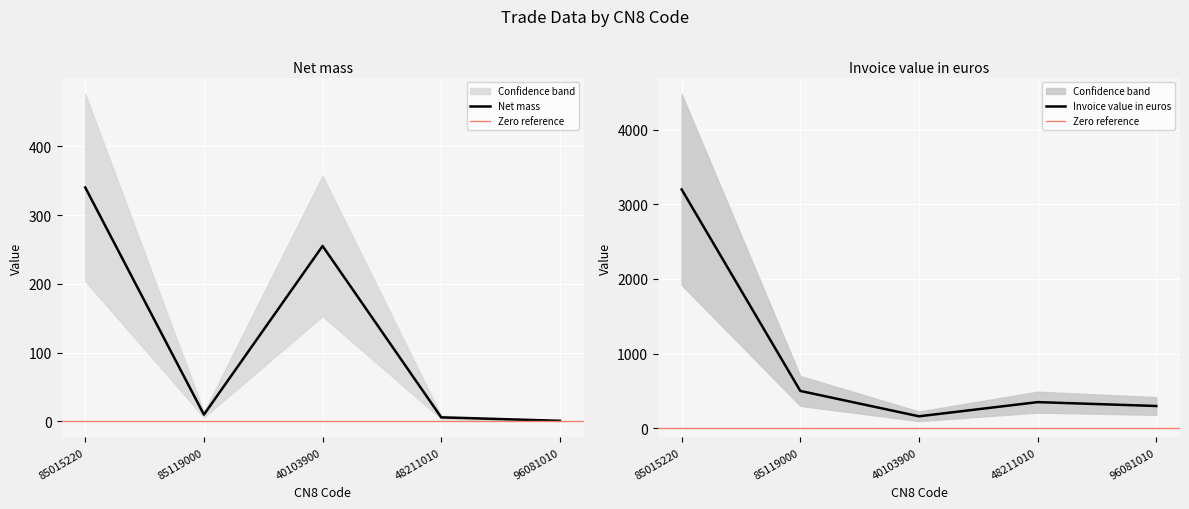

Where do Invoice value in euros and Net mass first cross each other?

85119000 and 40103900